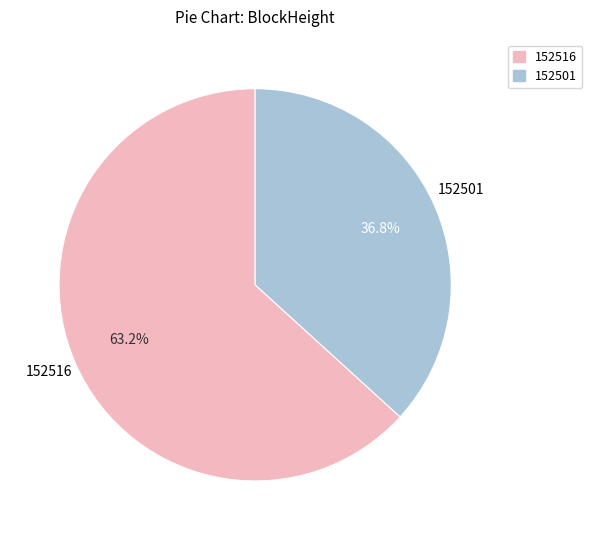

To the nearest percent, what portion does 152501 represent?

37%